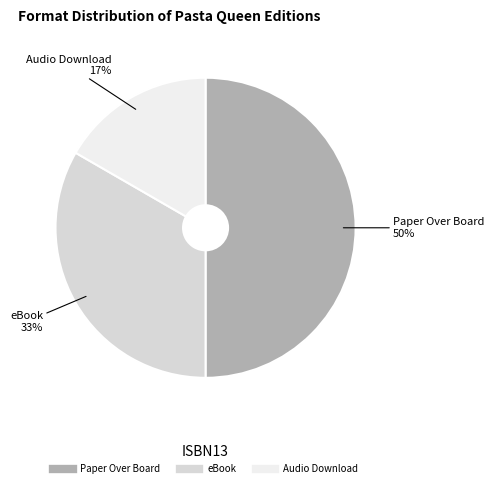

To the nearest percent, what is the average slice percentage?

33%